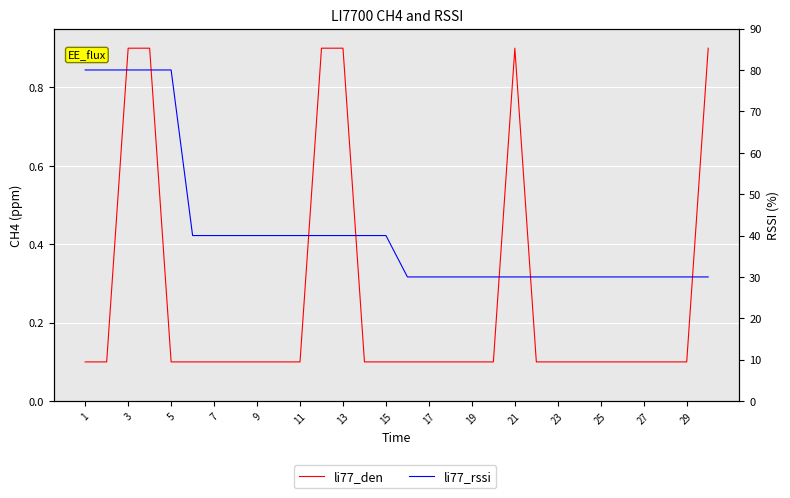

True or false: li77_rssi and li77_den cross at least once.

False